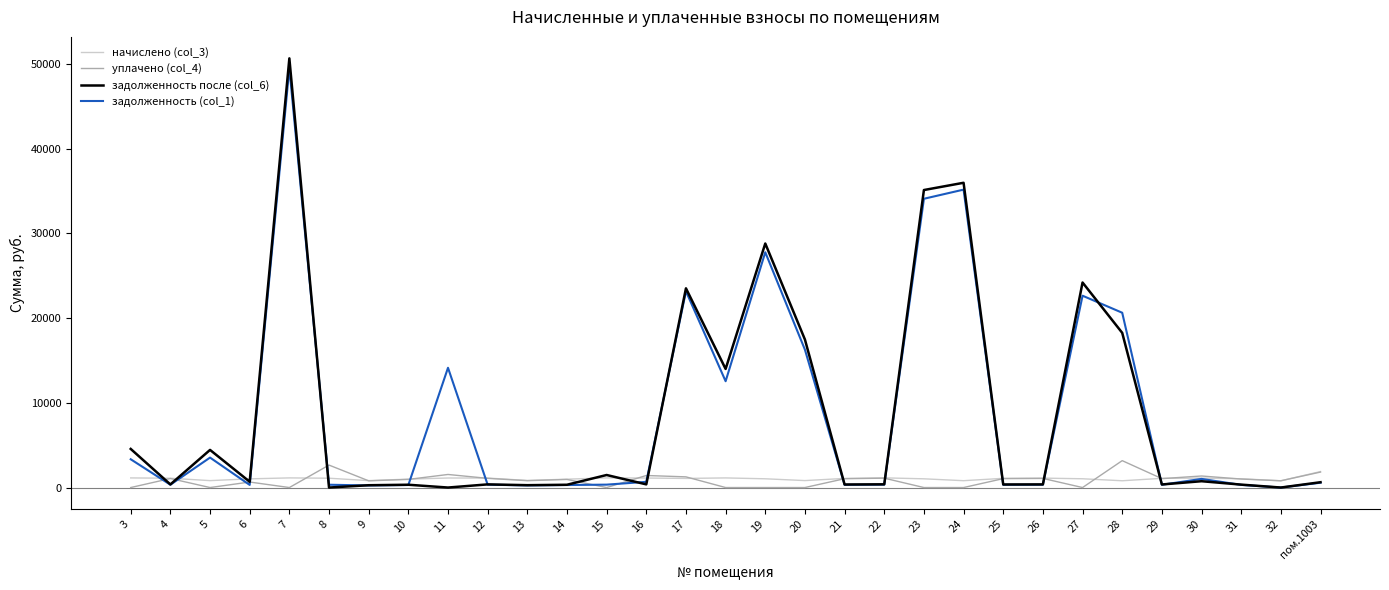

Does the chart display data point markers on the line(s)?

No